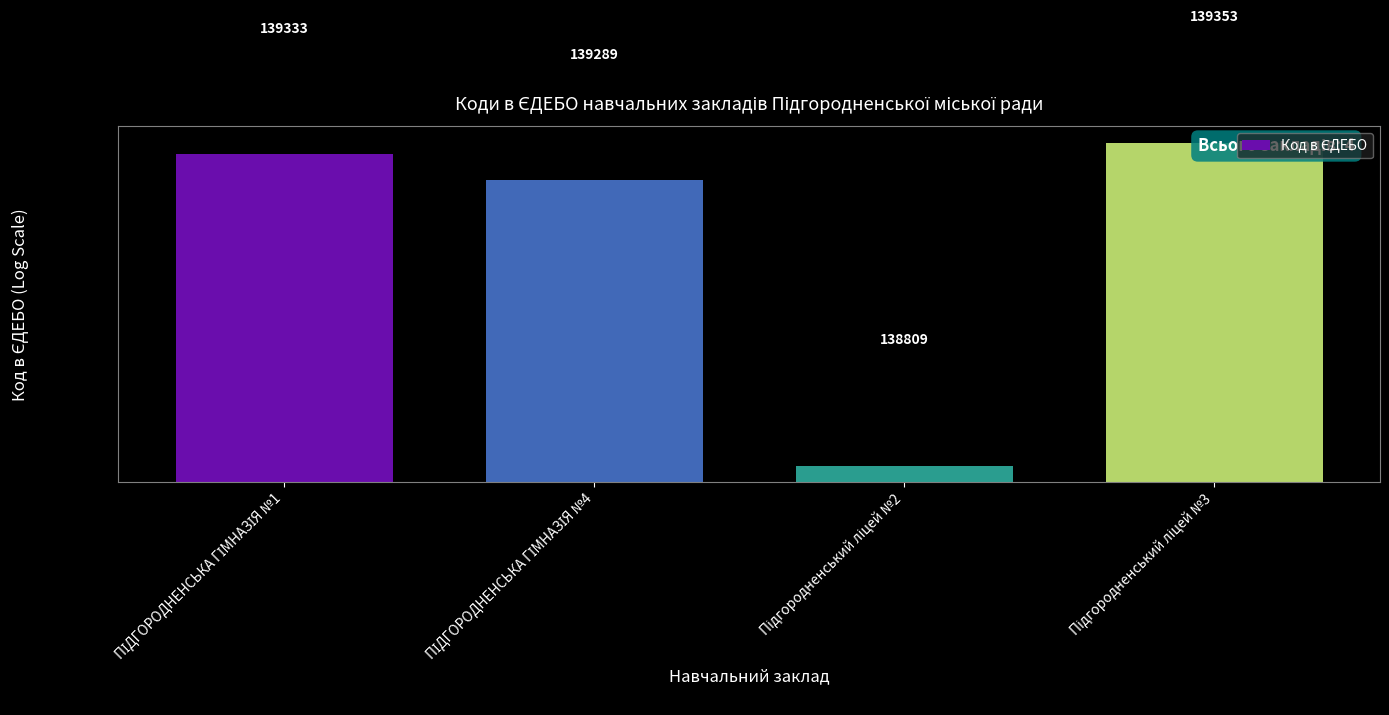

How many series are shown in this chart?

1